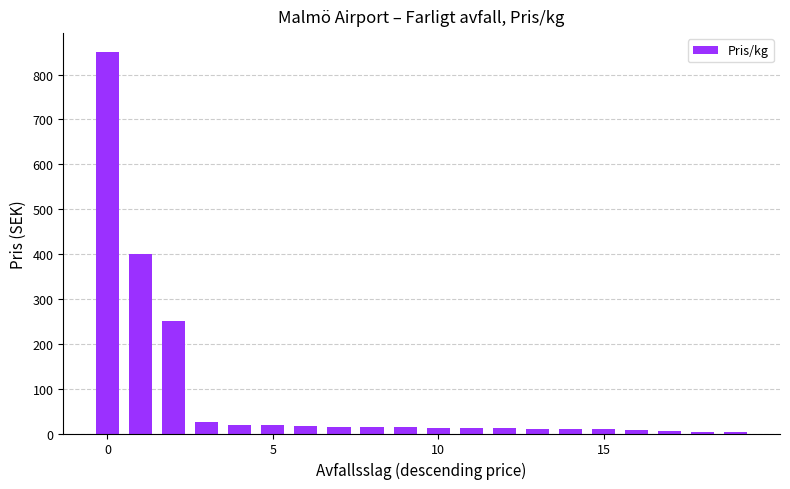

What is the greatest value displayed?

850